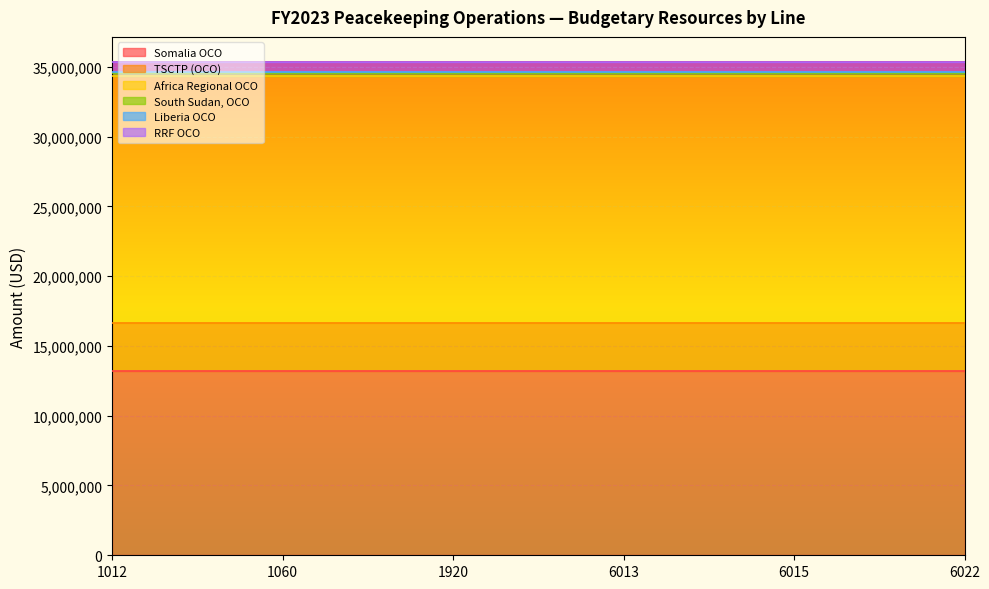

How many distinct data groups are displayed?

6